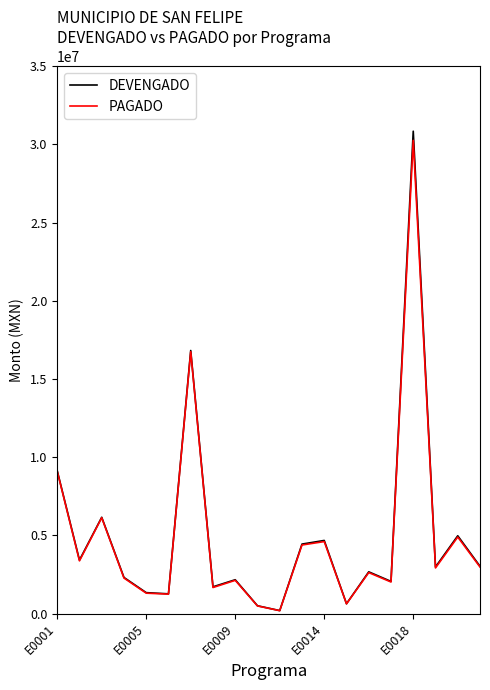

What is the maximum value shown in the chart?

30838563.5